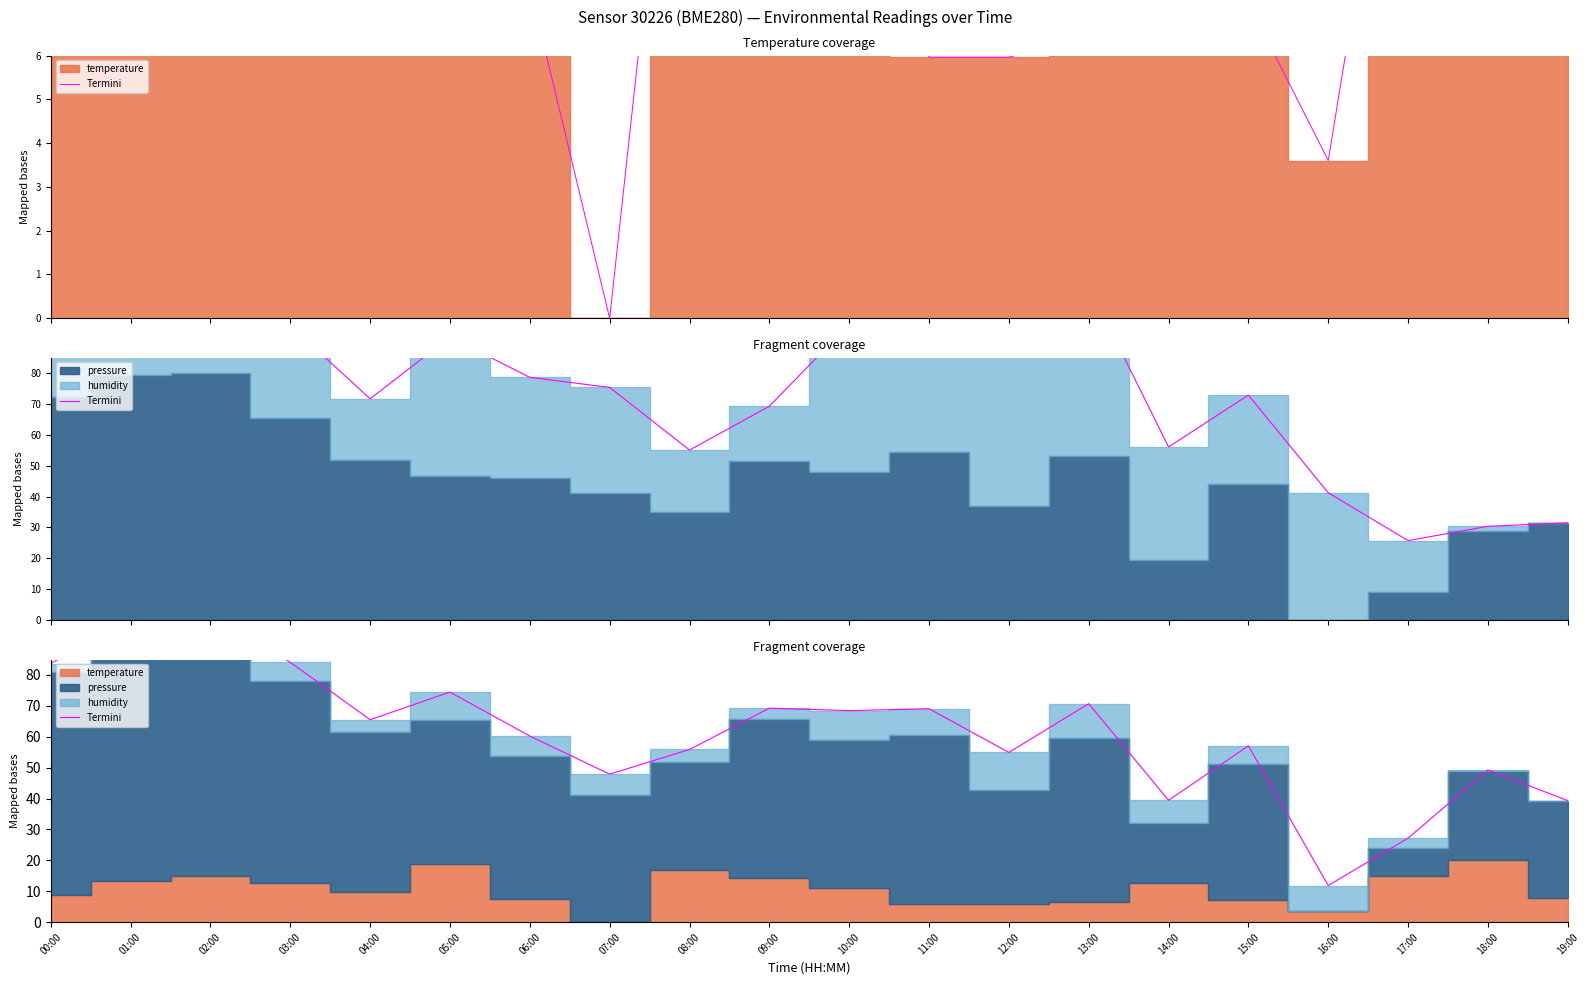

What position from the right is 12:00?

8